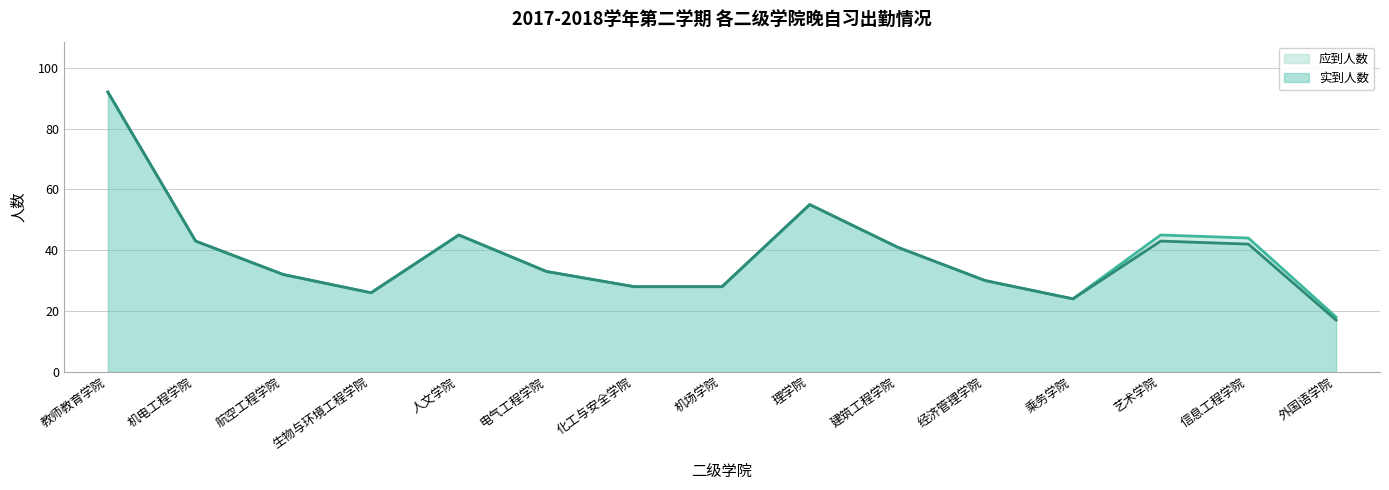

At how many categories does at least one series exceed 31?

9